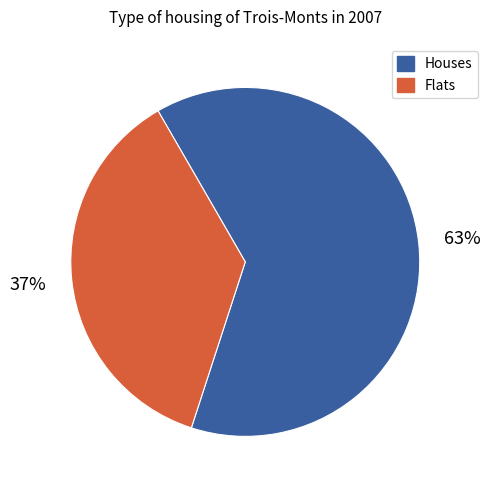

Rank the categories by value from highest to lowest.

Houses, Flats